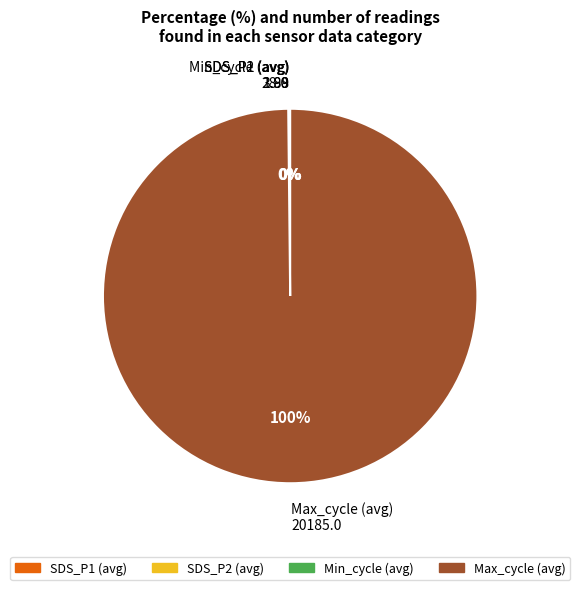

Which category accounts for the majority?

Max_cycle (avg)